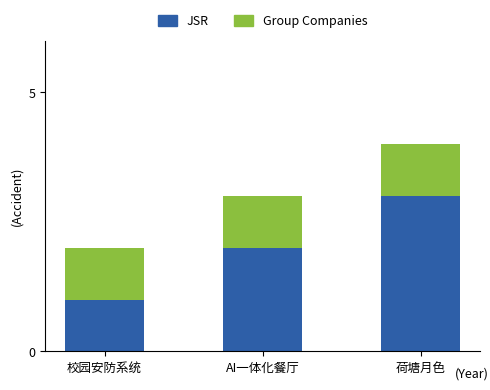

Rank the categories by JSR value from highest to lowest.

荷塘月色, AI一体化餐厅, 校园安防系统